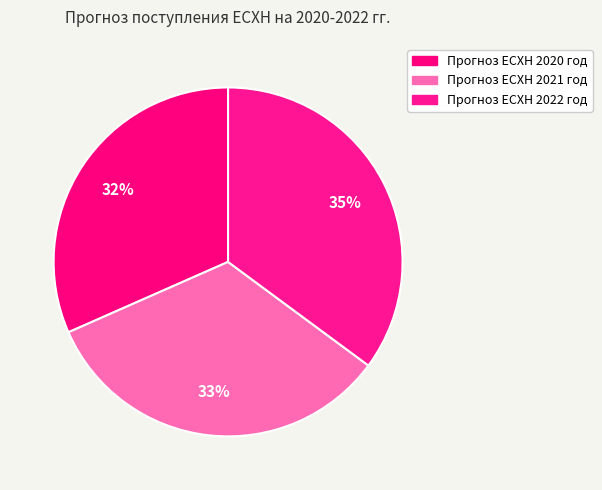

How many segments does this pie chart have?

3